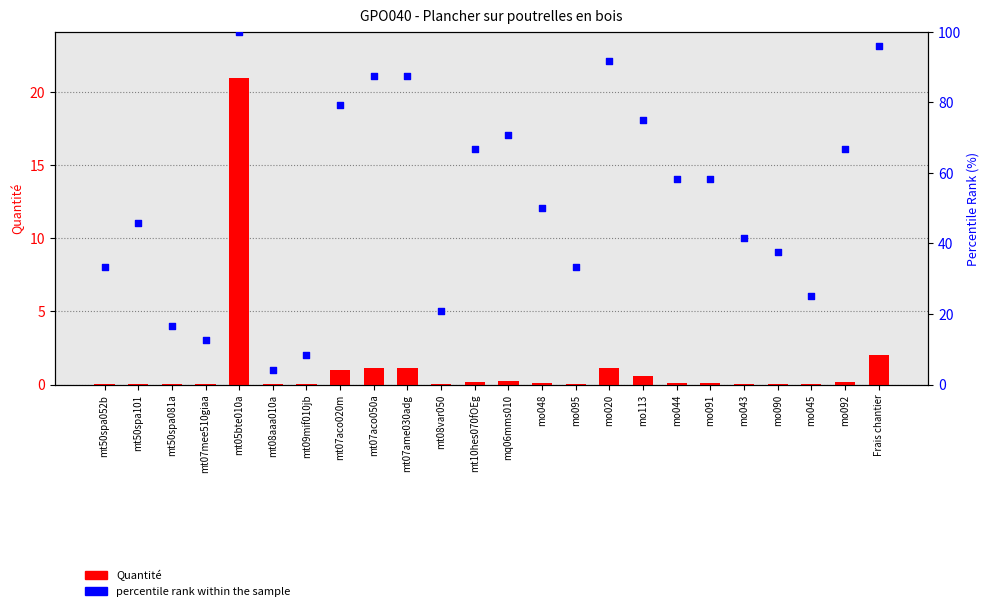

At how many categories does at least one series exceed 56?

12